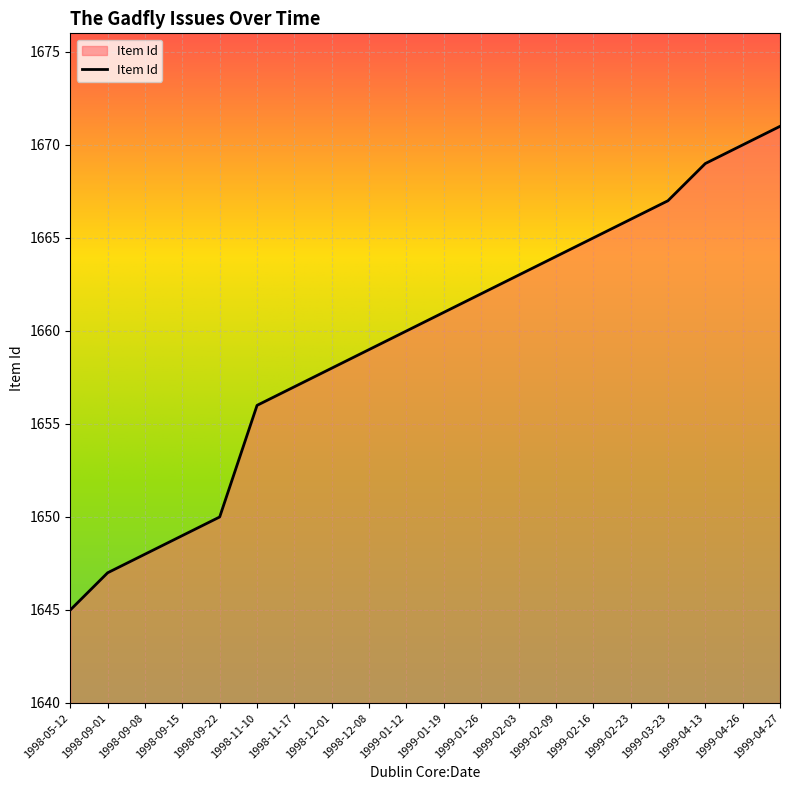

The value at 1998-12-08 is 355. True or false?

False